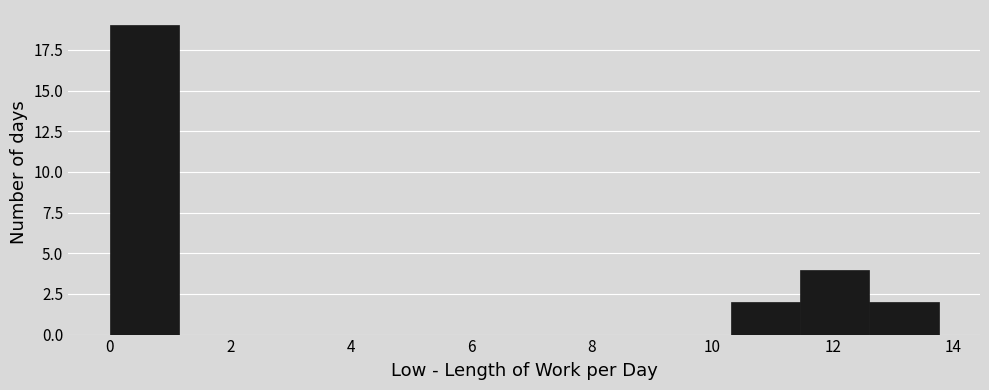

Reading left to right, transcribe this chart: for each bar, give the range it covers on the x-axis and its height. Neither the bar edges nor the heights are printed on the chart, so give them approximately, as read against the axes.

0.0 to 1.2: 19
1.2 to 2.2: 0
2.2 to 3.4: 0
3.4 to 4.6: 0
4.6 to 5.8: 0
5.8 to 6.8: 0
6.8 to 8.0: 0
8.0 to 9.2: 0
9.2 to 10.4: 0
10.4 to 11.4: 2
11.4 to 12.6: 4
12.6 to 13.8: 2